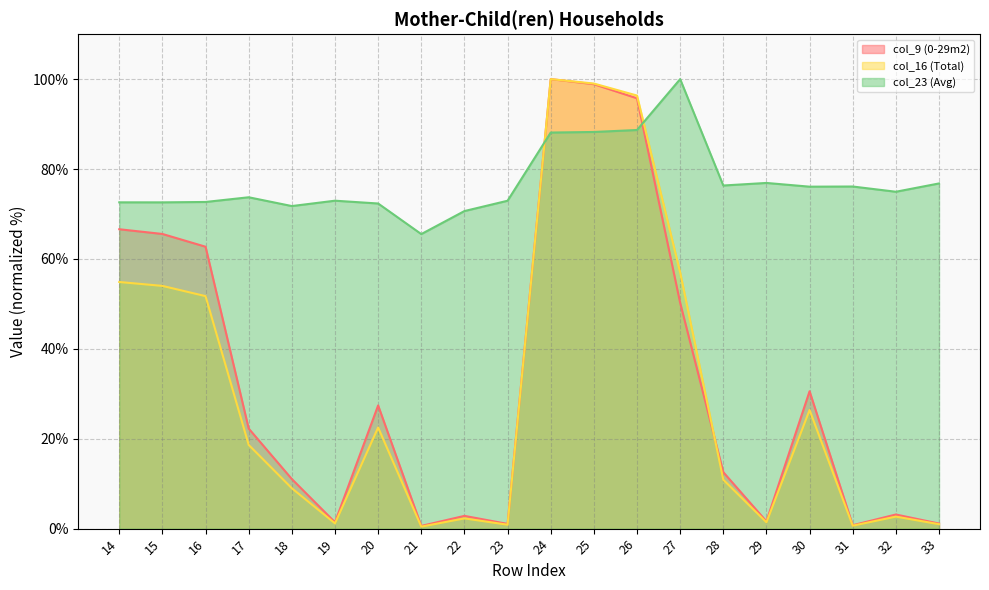

List the labels in order of col_23 (Avg) value, smallest first.

21, 22, 18, 20, 15, 14, 16, 23, 19, 17, 32, 30, 31, 28, 33, 29, 24, 25, 26, 27